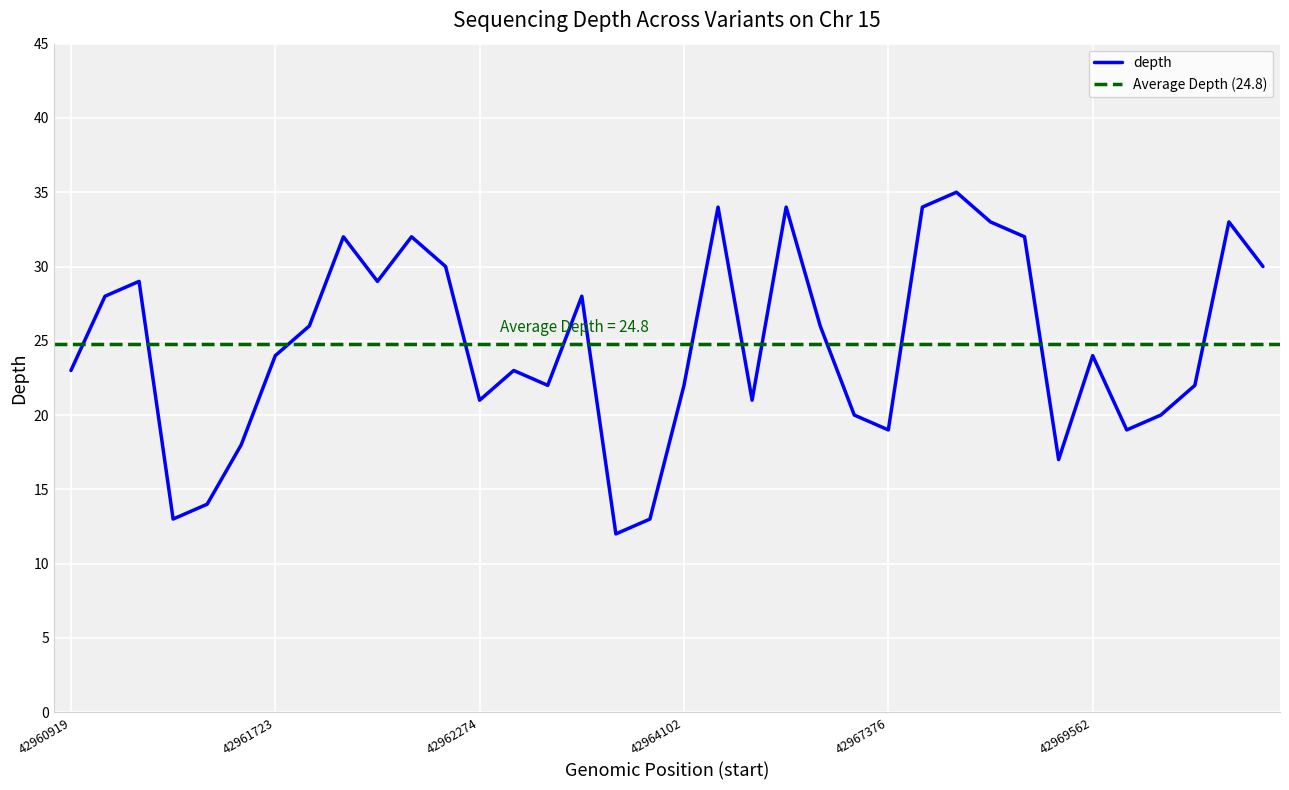

Count the number of values greater than 24.

17